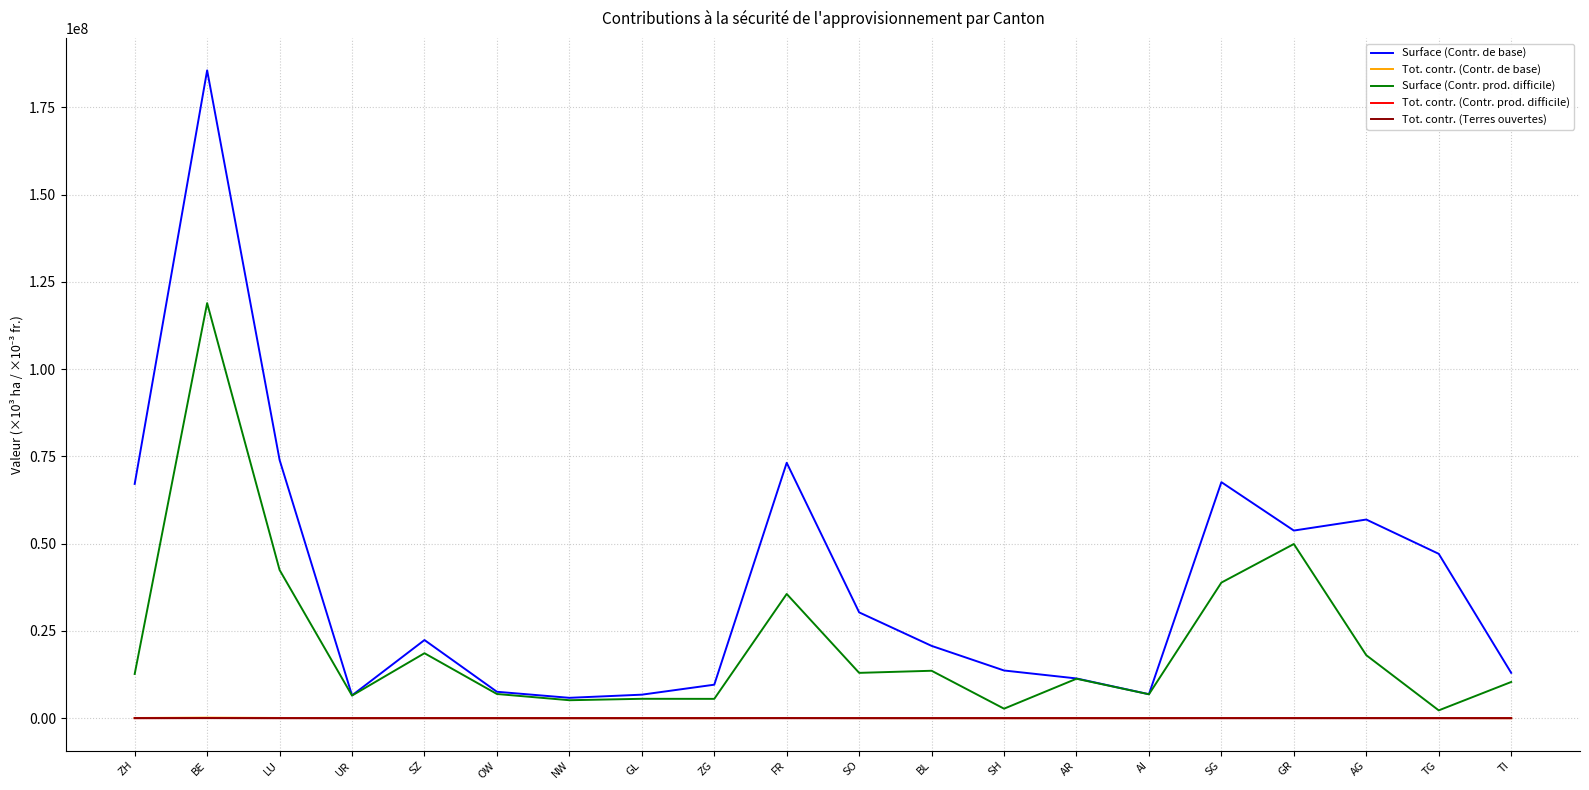

At which label does Surface (Contr. de base) first exceed 22388000?

ZH